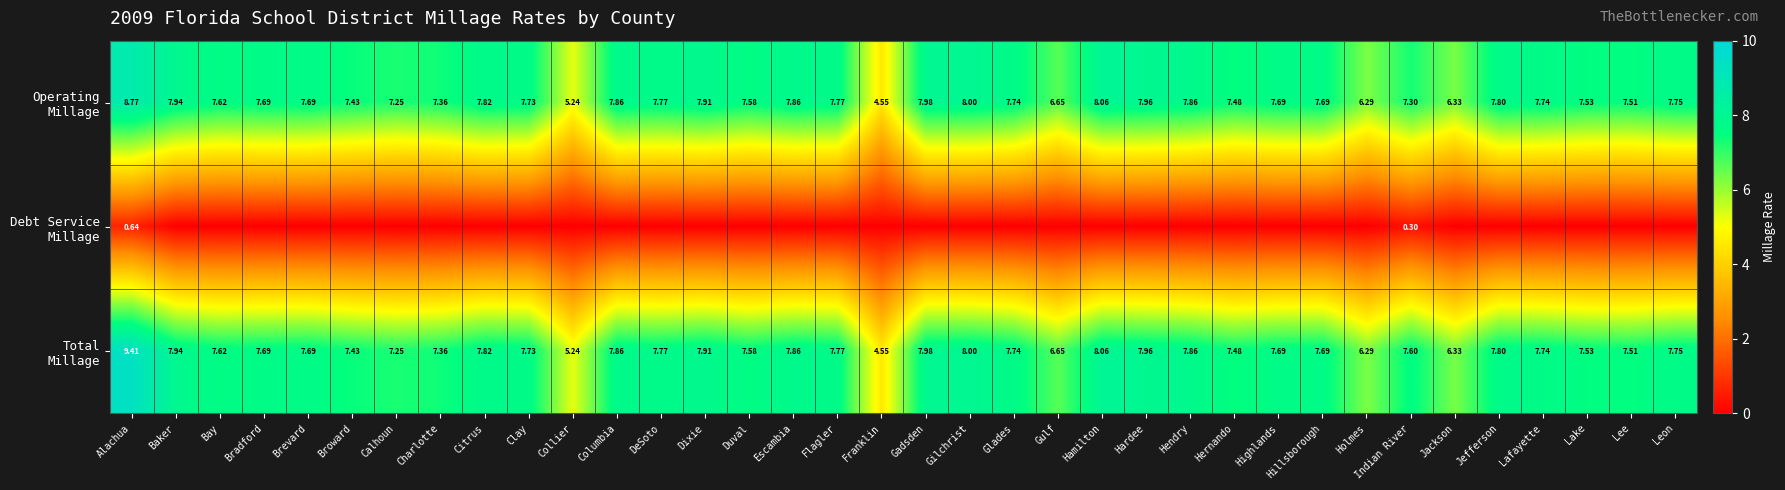

What is the highest value of the Operating Millage series?

8.8